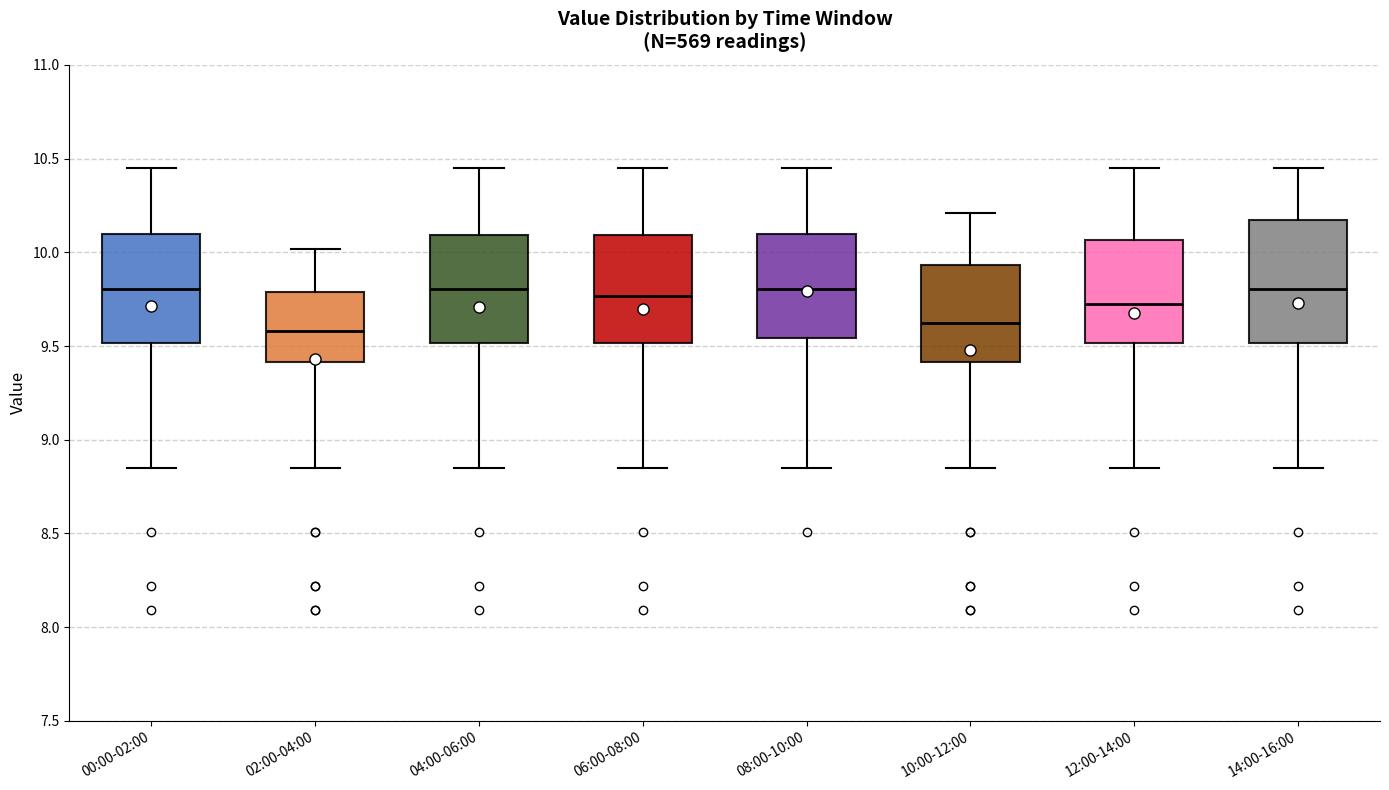

Reading left to right, read every box against the y-axis: the position of its median line, the range the box covers, and the ends of its whiskers. The values are not printed on the chart, so give them approximately, as read against the axis.

00:00-02:00: median 9.80, box 9.50 to 10.10, whiskers 8.85 to 10.45
02:00-04:00: median 9.60, box 9.40 to 9.80, whiskers 8.85 to 10.00
04:00-06:00: median 9.80, box 9.50 to 10.10, whiskers 8.85 to 10.45
06:00-08:00: median 9.75, box 9.50 to 10.10, whiskers 8.85 to 10.45
08:00-10:00: median 9.80, box 9.55 to 10.10, whiskers 8.85 to 10.45
10:00-12:00: median 9.65, box 9.40 to 9.95, whiskers 8.85 to 10.20
12:00-14:00: median 9.75, box 9.50 to 10.05, whiskers 8.85 to 10.45
14:00-16:00: median 9.80, box 9.50 to 10.15, whiskers 8.85 to 10.45